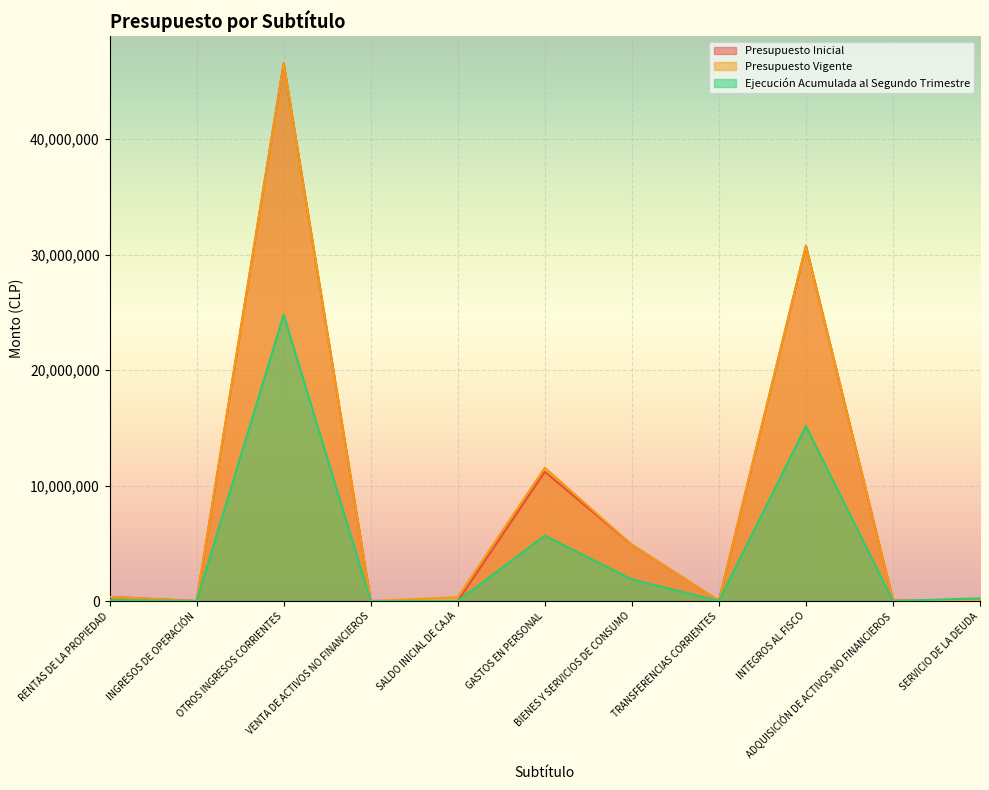

Reading left to right, what are all the values shown in this chart?

Presupuesto Inicial: RENTAS DE LA PROPIEDAD=360500	INGRESOS DE OPERACIÓN=96	OTROS INGRESOS CORRIENTES=46566676	VENTA DE ACTIVOS NO FINANCIEROS=2175	SALDO INICIAL DE CAJA=10	GASTOS EN PERSONAL=11199456	BIENES Y SERVICIOS DE CONSUMO=4874481	TRANSFERENCIAS CORRIENTES=17829	INTEGROS AL FISCO=30767126	ADQUISICIÓN DE ACTIVOS NO FINANCIEROS=70555	SERVICIO DE LA DEUDA=10
Presupuesto Vigente: RENTAS DE LA PROPIEDAD=360500	INGRESOS DE OPERACIÓN=96	OTROS INGRESOS CORRIENTES=46566676	VENTA DE ACTIVOS NO FINANCIEROS=2175	SALDO INICIAL DE CAJA=336660	GASTOS EN PERSONAL=11536106	BIENES Y SERVICIOS DE CONSUMO=4874481	TRANSFERENCIAS CORRIENTES=17829	INTEGROS AL FISCO=30767126	ADQUISICIÓN DE ACTIVOS NO FINANCIEROS=70555	SERVICIO DE LA DEUDA=10
Ejecución Acumulada al Segundo Trimestre: RENTAS DE LA PROPIEDAD=93306	INGRESOS DE OPERACIÓN=0	OTROS INGRESOS CORRIENTES=24785464	VENTA DE ACTIVOS NO FINANCIEROS=0	SALDO INICIAL DE CAJA=0	GASTOS EN PERSONAL=5651379	BIENES Y SERVICIOS DE CONSUMO=1868666	TRANSFERENCIAS CORRIENTES=3050	INTEGROS AL FISCO=15140000	ADQUISICIÓN DE ACTIVOS NO FINANCIEROS=1069	SERVICIO DE LA DEUDA=230425